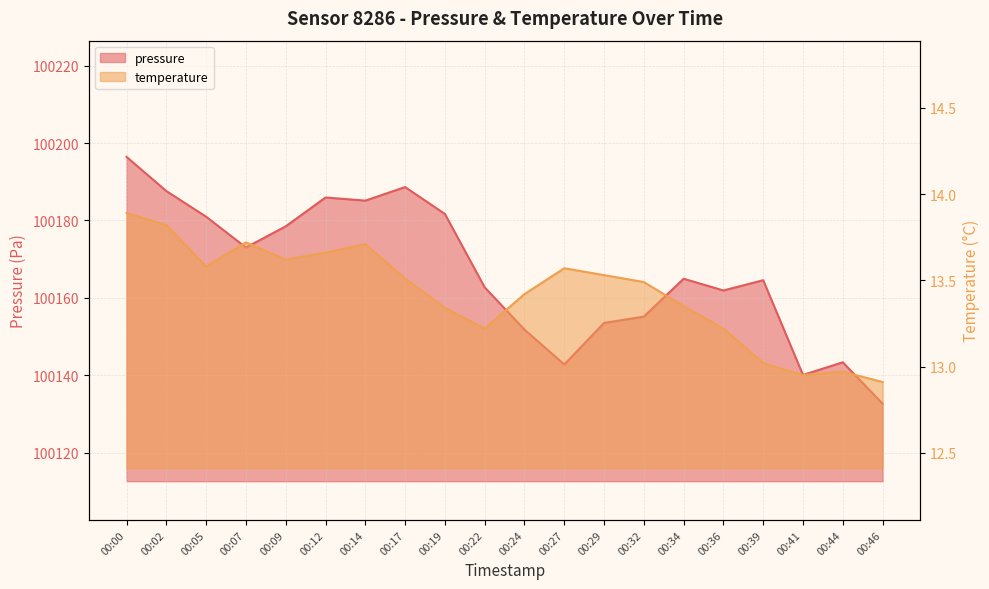

The temperature series shows 13.0 at 00:44. True or false?

True